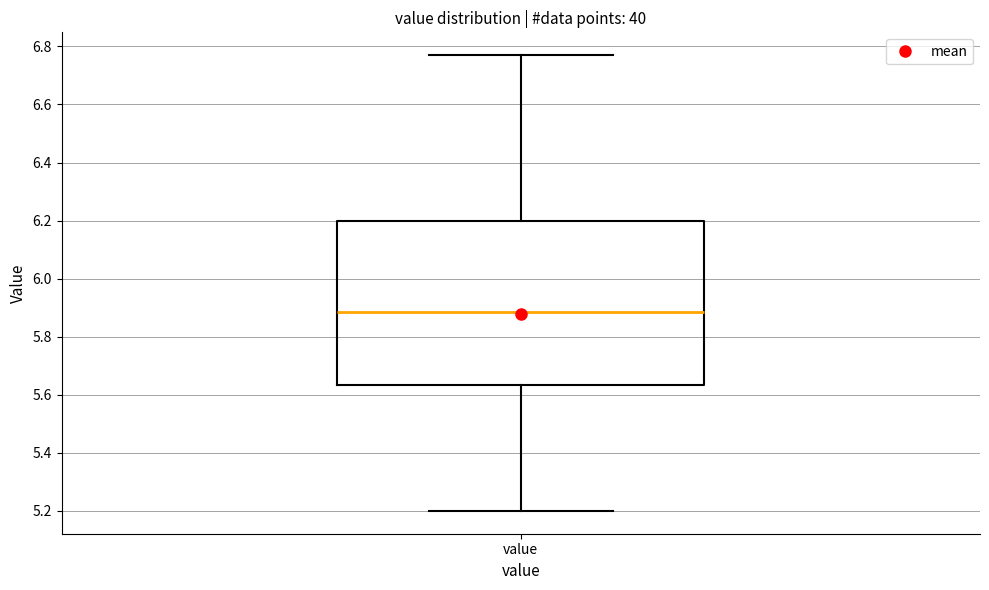

Where is the lower edge of the box for value on the y-axis? The values are not printed on the chart, so give them approximately, as read against the axis.

5.64